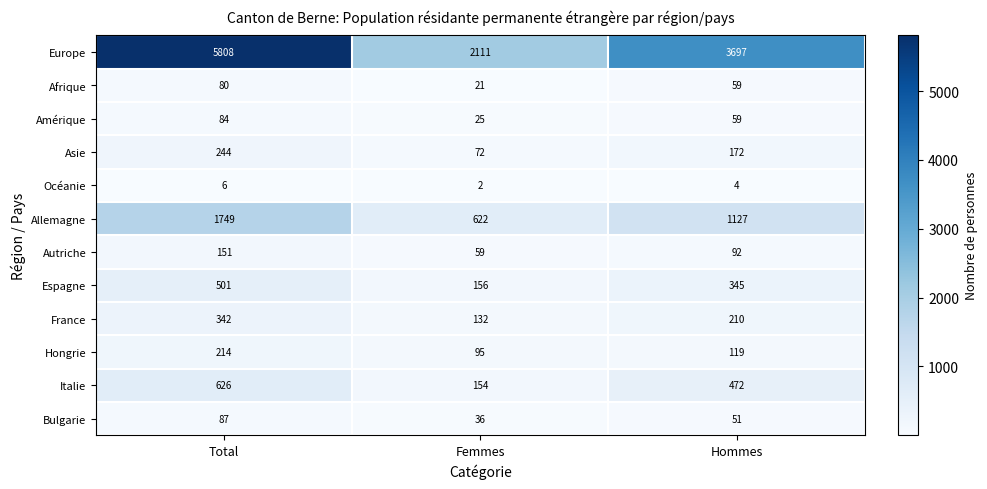

Rank the series at Femmes from highest to lowest value.

Europe, Allemagne, Espagne, Italie, France, Hongrie, Asie, Autriche, Bulgarie, Amérique, Afrique, Océanie